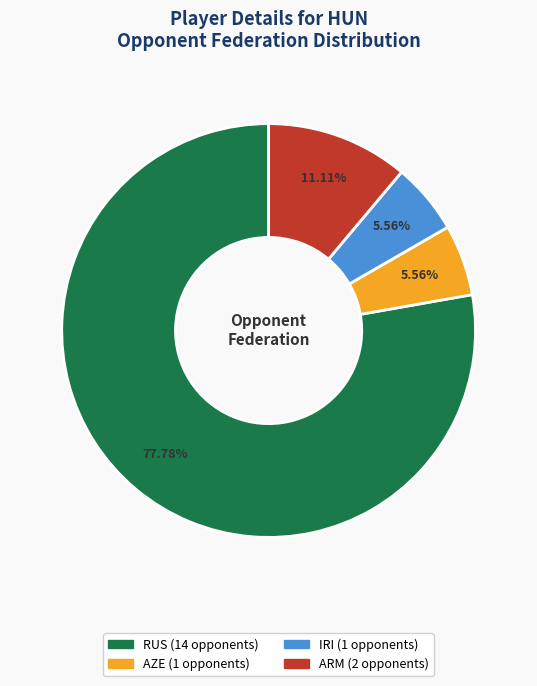

Count the number of slices in the pie.

4